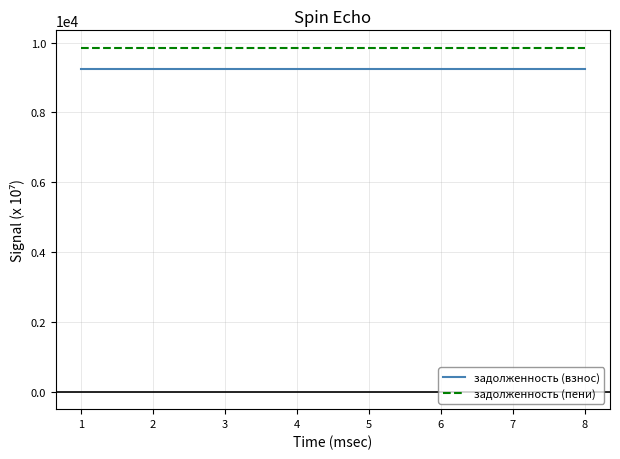

What is the difference between the highest and lowest values at 3?

612.4